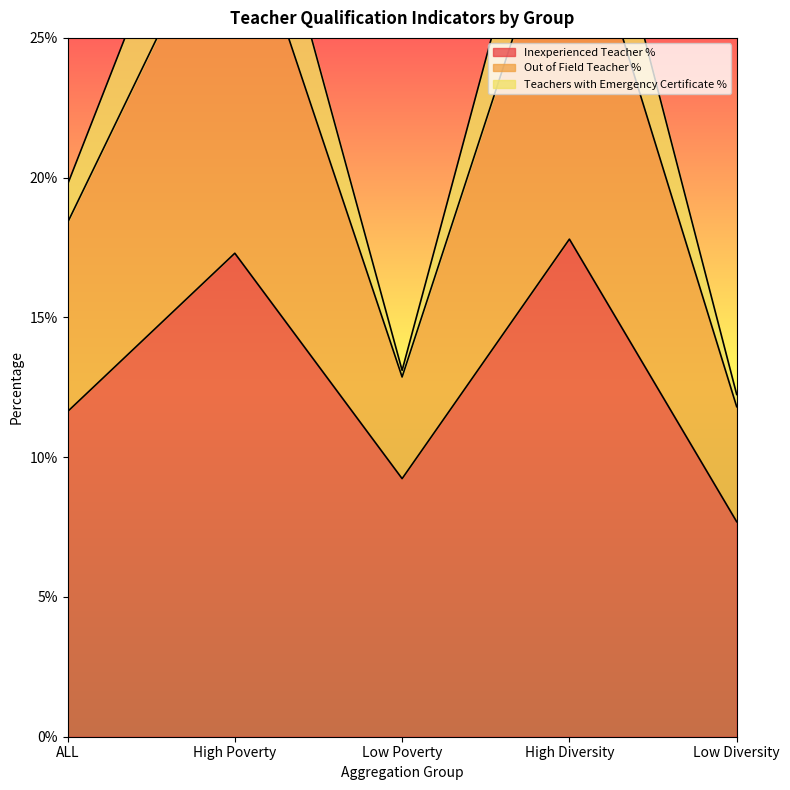

Reading left to right, what are all the values shown in this chart?

Inexperienced Teacher %: 0.1	0.2	0.1	0.2	0.1
Out of Field Teacher %: 0.2	0.4	0.1	0.4	0.1
Teachers with Emergency Certificate %: 0.2	0.3	0.1	0.3	0.1